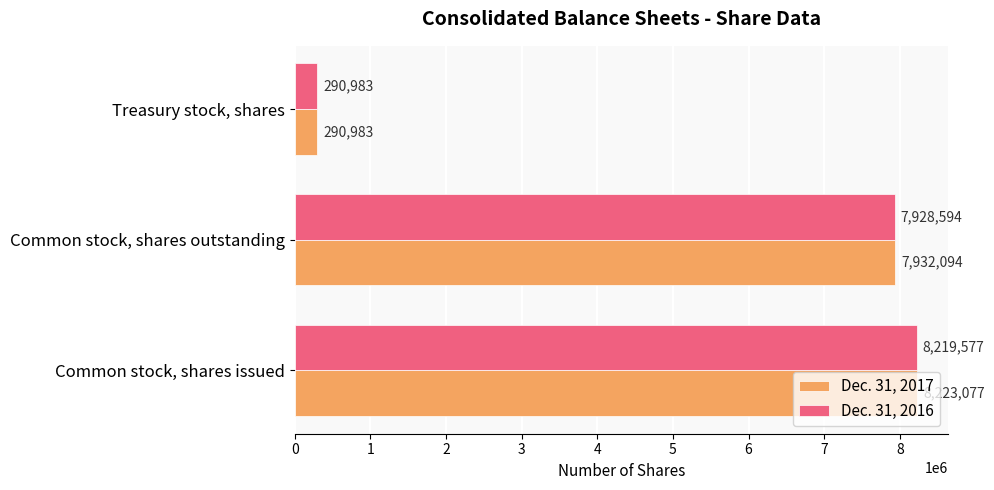

At which label is Dec. 31, 2017 closest to 4257030?

Common stock, shares outstanding